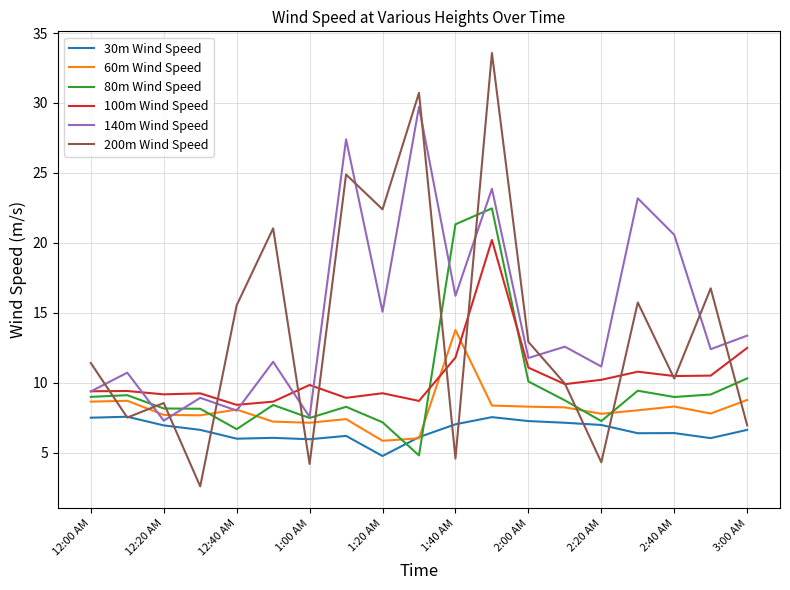

List the series in order of their peak value, highest first.

200m Wind Speed, 140m Wind Speed, 80m Wind Speed, 100m Wind Speed, 60m Wind Speed, 30m Wind Speed